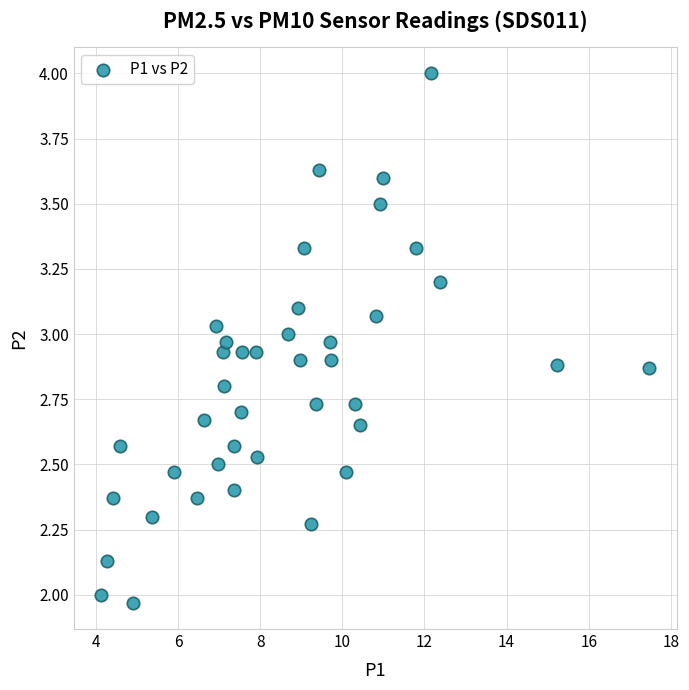

What is the range of X values (max minus min)?

13.3